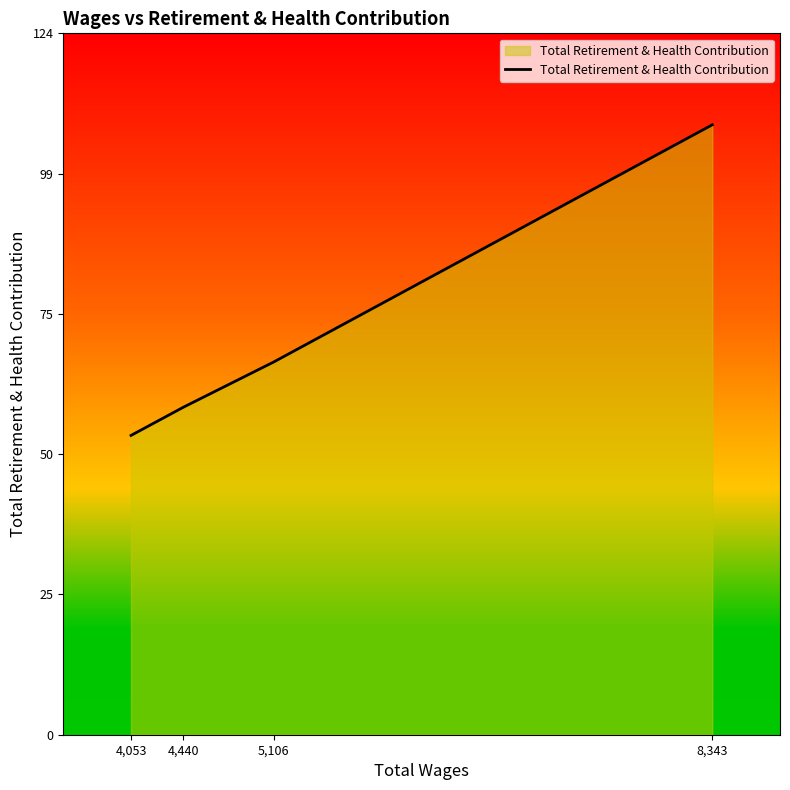

List the labels in order of value, largest first.

8,343, 5,106, 4,440, 4,053